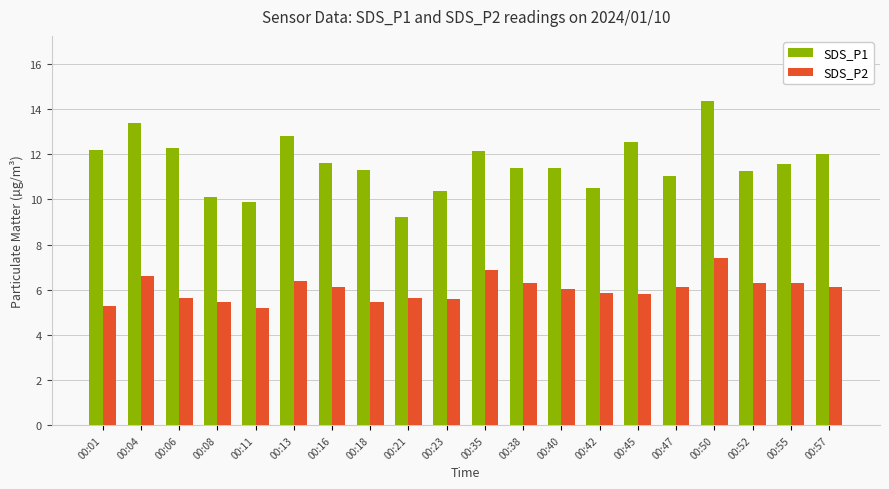

How many groups of bars are there?

20